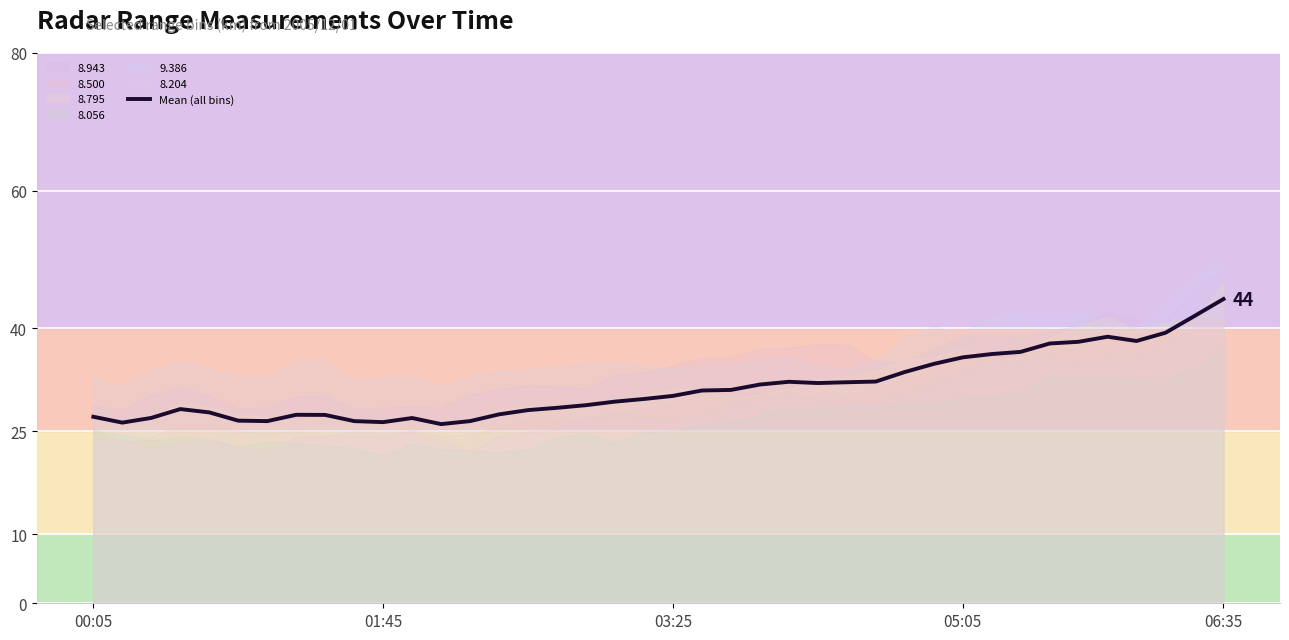

What is the greatest value displayed?

44.2